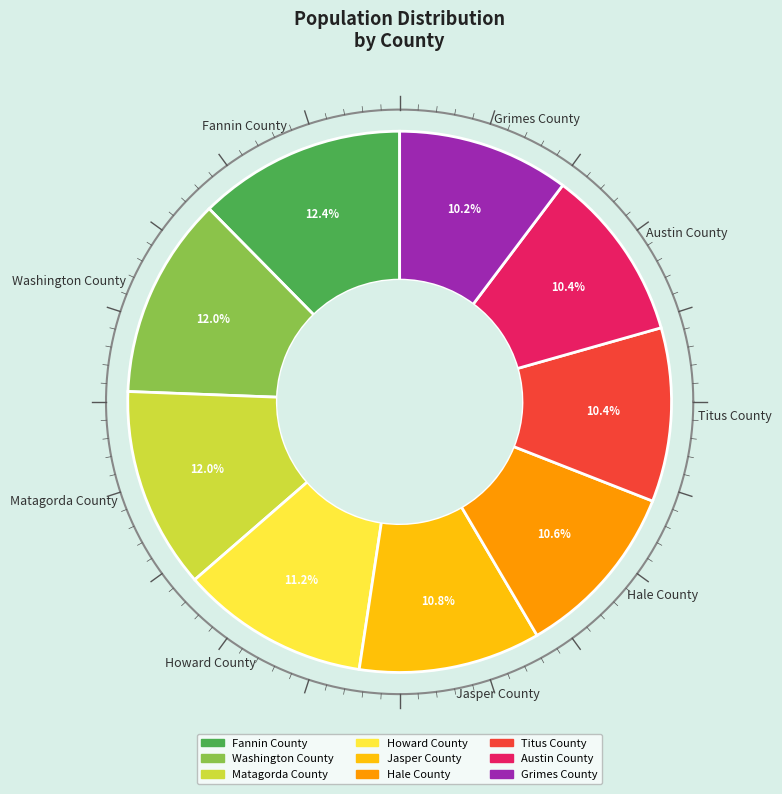

Count the number of slices in the pie.

9